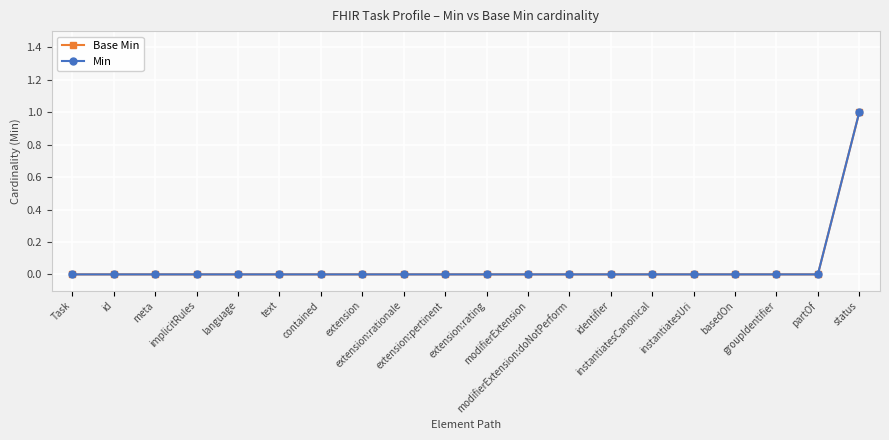

Which series has the largest total across all categories?

Base Min